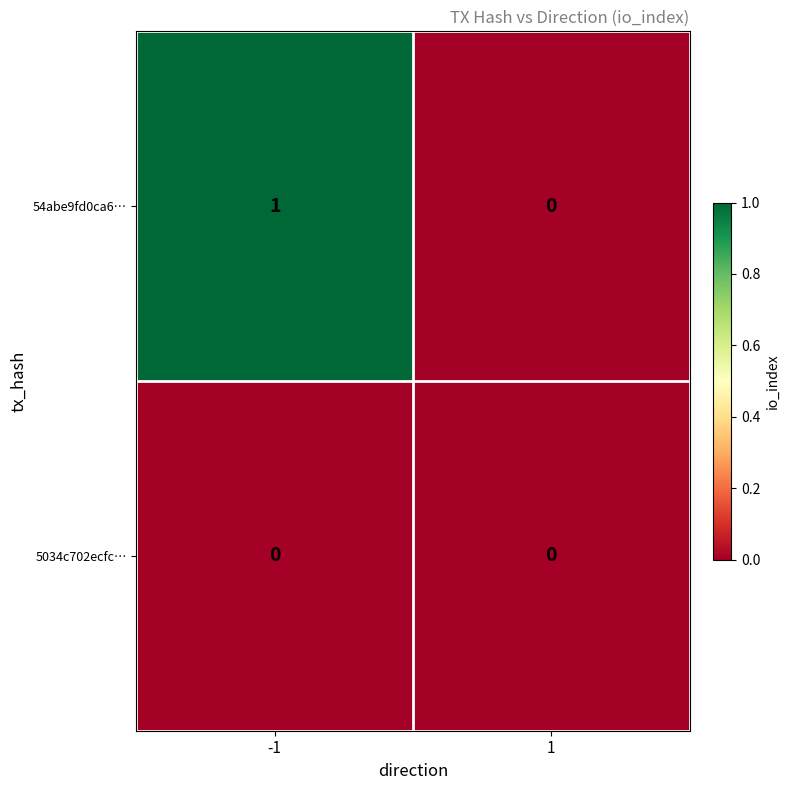

List the labels in order of 54abe9fd0ca6… value, largest first.

-1, 1